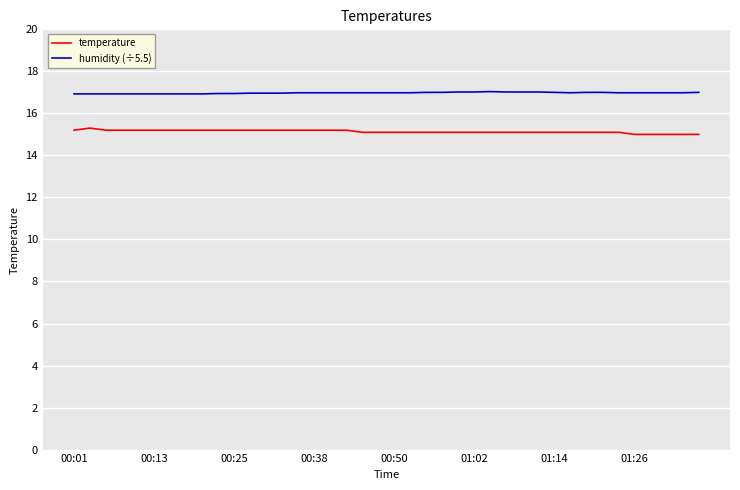

List the series in order of their overall mean, lowest first.

temperature, humidity (÷5.5)